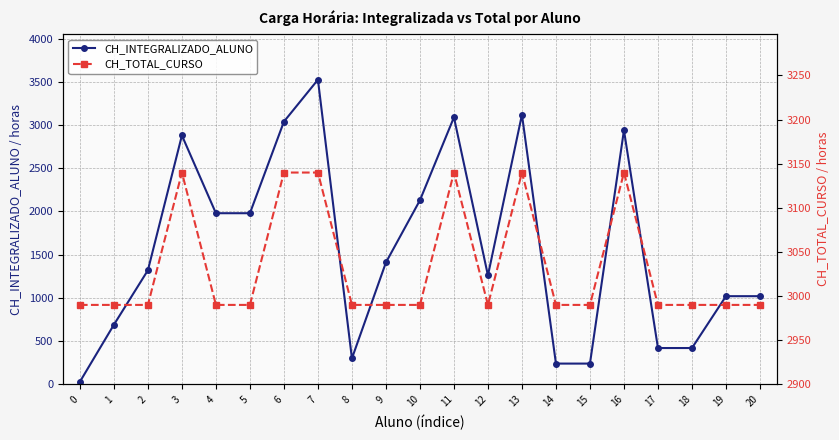

What is the minimum value for CH_TOTAL_CURSO?

2990